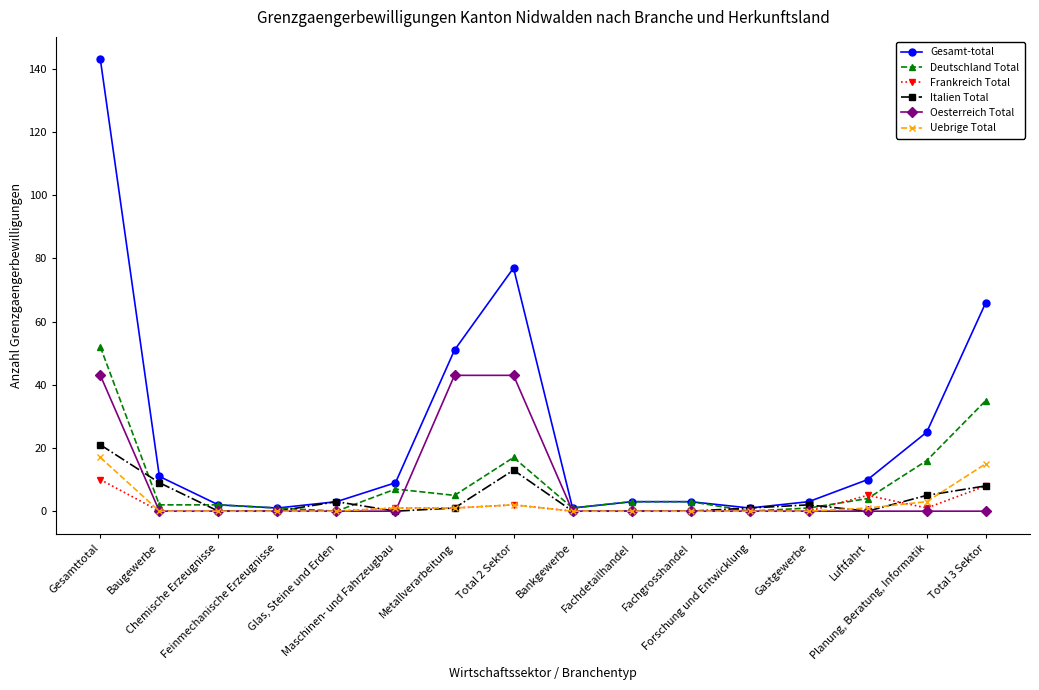

What position from the right is Chemische Erzeugnisse?

14